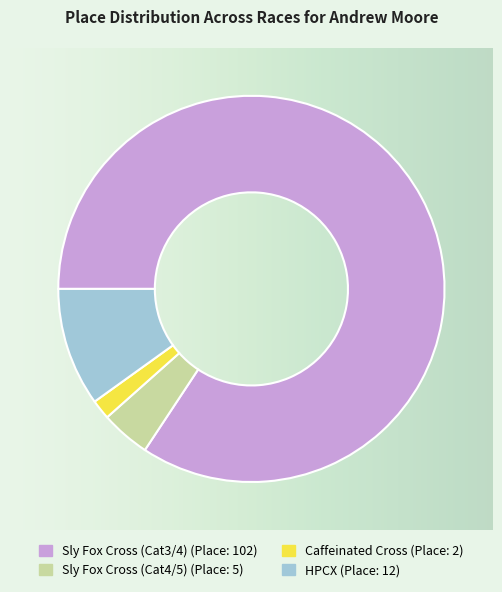

Count the number of slices in the pie.

4